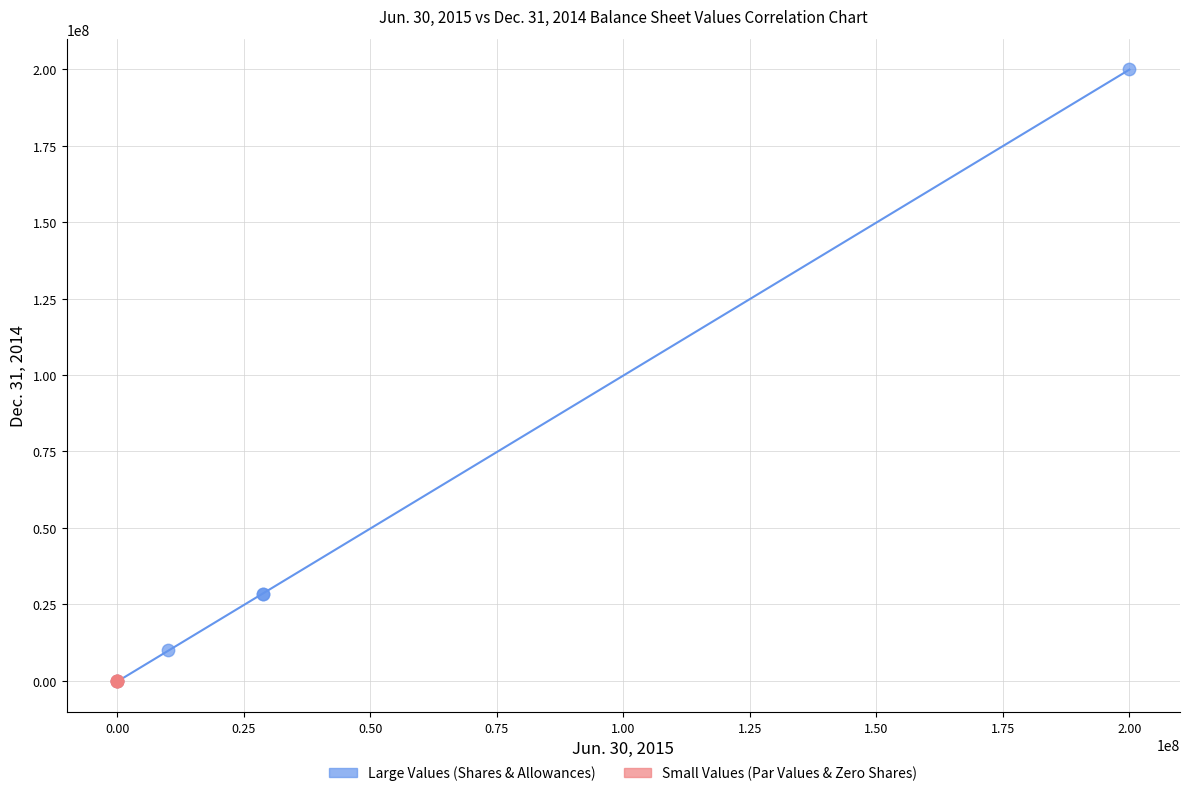

What are all the series names shown in the legend?

Large Values (Shares & Allowances), Small Values (Par Values & Zero Shares)